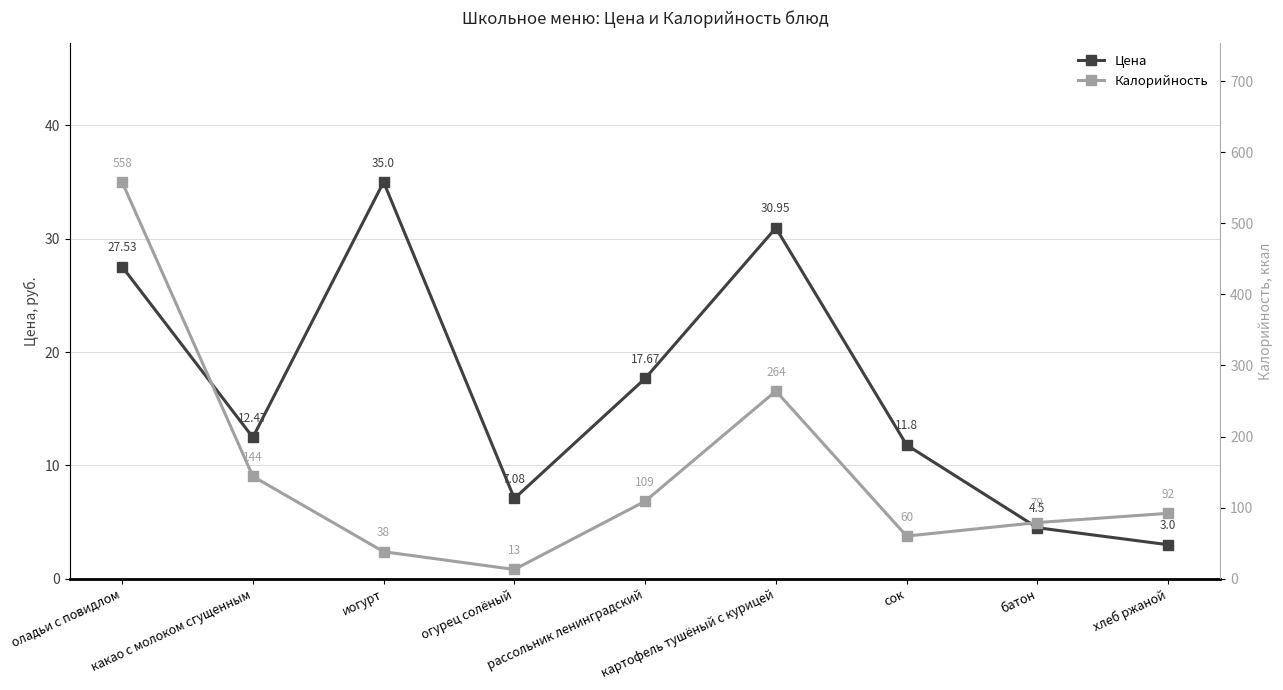

How many lines are shown in the chart?

2